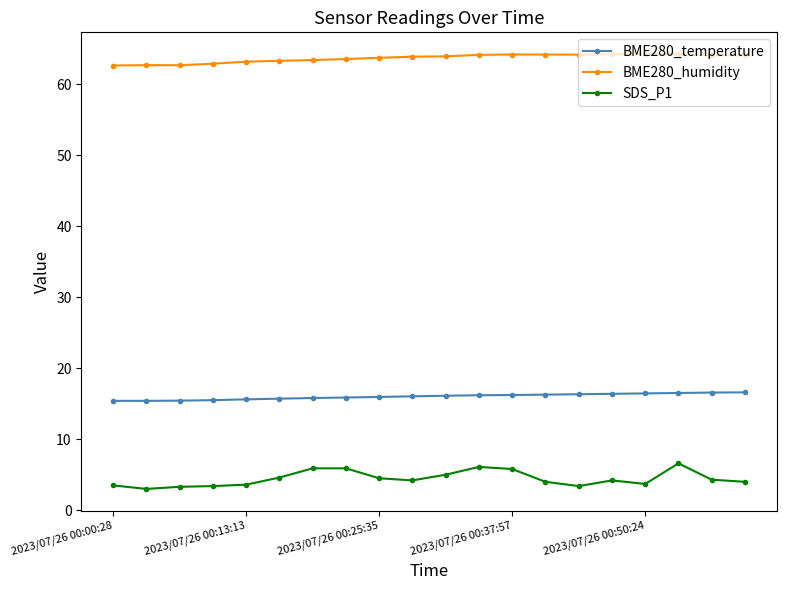

What is the value of the BME280_temperature point at the 8th from the left?

15.9